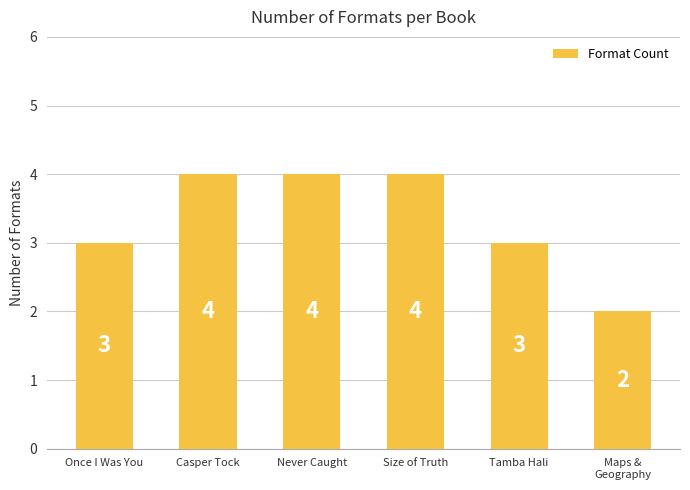

What is the sum of all values?

20